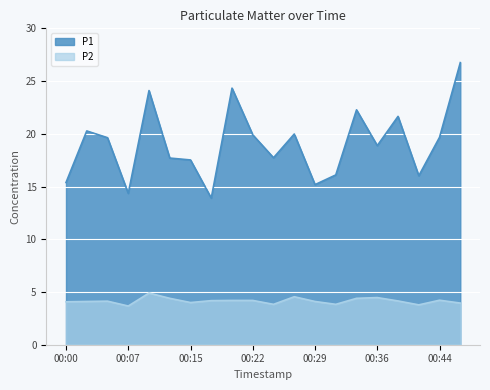

Reading left to right, transcribe all the data shown in this chart.

P1: 00:00=15.4	00:02=20.3	00:05=19.6	00:07=14.3	00:10=24.1	00:12=17.7	00:15=17.5	00:17=13.9	00:19=24.3	00:22=19.9	00:24=17.7	00:27=20.0	00:29=15.2	00:32=16.1	00:34=22.3	00:36=18.9	00:39=21.6	00:41=16.0	00:44=19.7	00:46=26.8
P2: 00:00=4.1	00:02=4.1	00:05=4.1	00:07=3.7	00:10=4.9	00:12=4.4	00:15=4.0	00:17=4.2	00:19=4.2	00:22=4.2	00:24=3.8	00:27=4.5	00:29=4.1	00:32=3.8	00:34=4.4	00:36=4.5	00:39=4.2	00:41=3.8	00:44=4.2	00:46=4.0